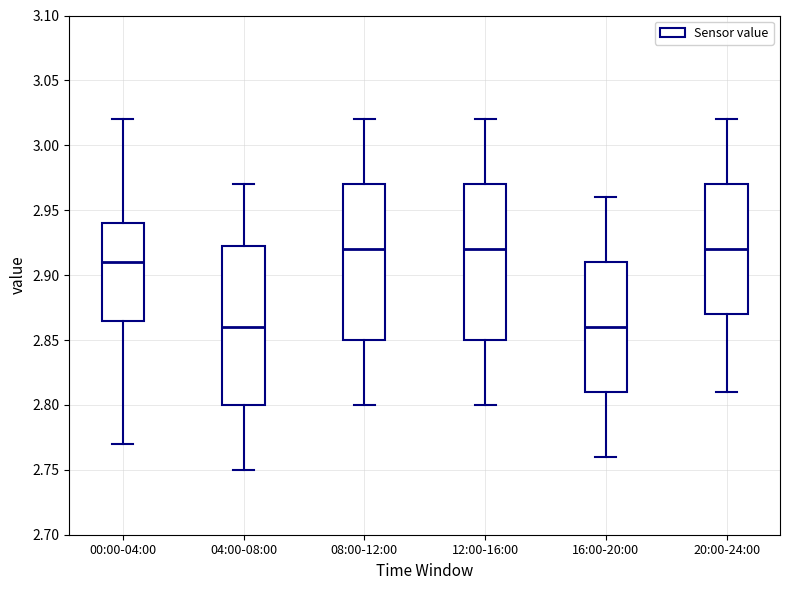

Reading left to right, read every box against the y-axis: the position of its median line, the range the box covers, and the ends of its whiskers. The values are not printed on the chart, so give them approximately, as read against the axis.

00:00-04:00: median 2.910, box 2.865 to 2.940, whiskers 2.770 to 3.020
04:00-08:00: median 2.860, box 2.800 to 2.925, whiskers 2.750 to 2.970
08:00-12:00: median 2.920, box 2.850 to 2.970, whiskers 2.800 to 3.020
12:00-16:00: median 2.920, box 2.850 to 2.970, whiskers 2.800 to 3.020
16:00-20:00: median 2.860, box 2.810 to 2.910, whiskers 2.760 to 2.960
20:00-24:00: median 2.920, box 2.870 to 2.970, whiskers 2.810 to 3.020